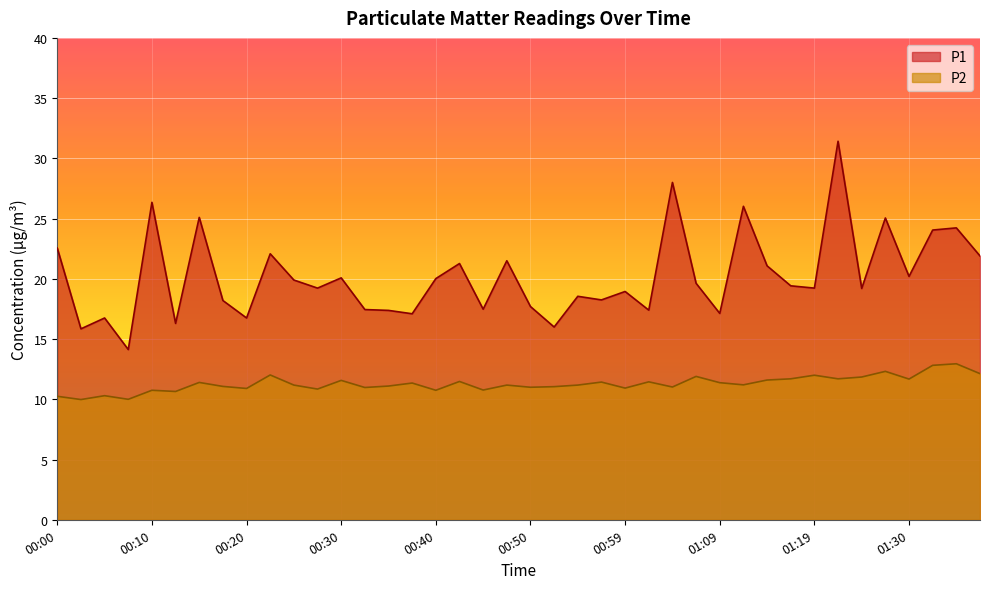

True or false: P2 has more than 2 points higher than both neighbors.

True